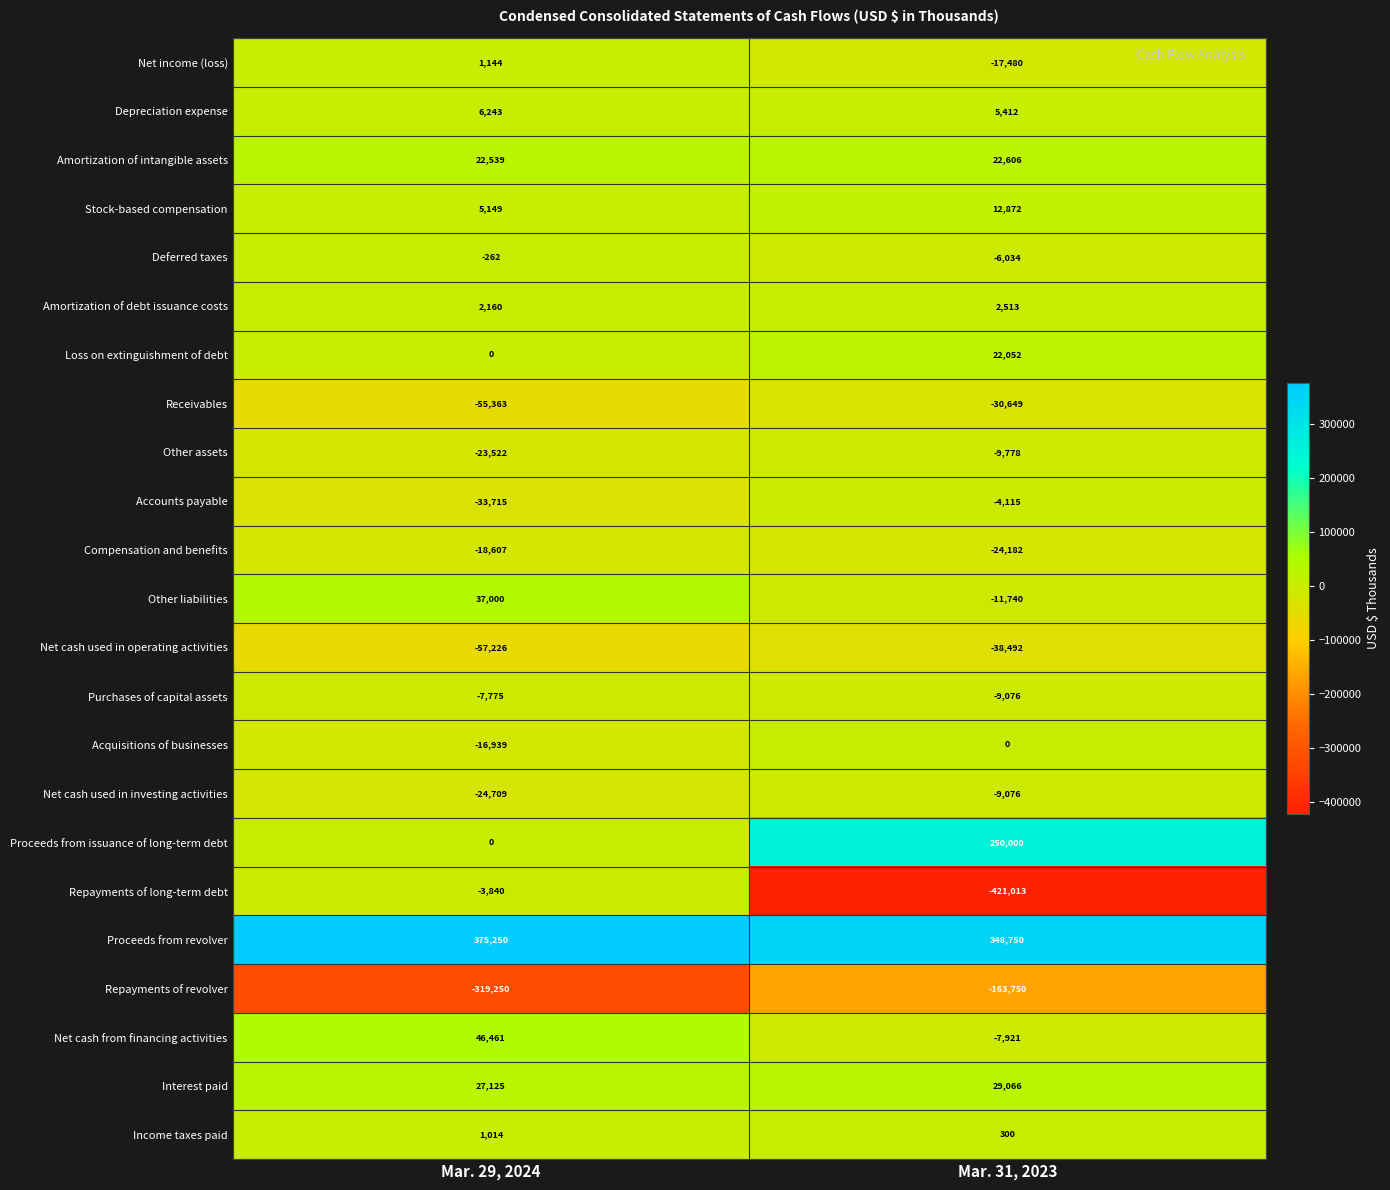

What is the spread (max minus min) of values at Mar. 29, 2024?

694500